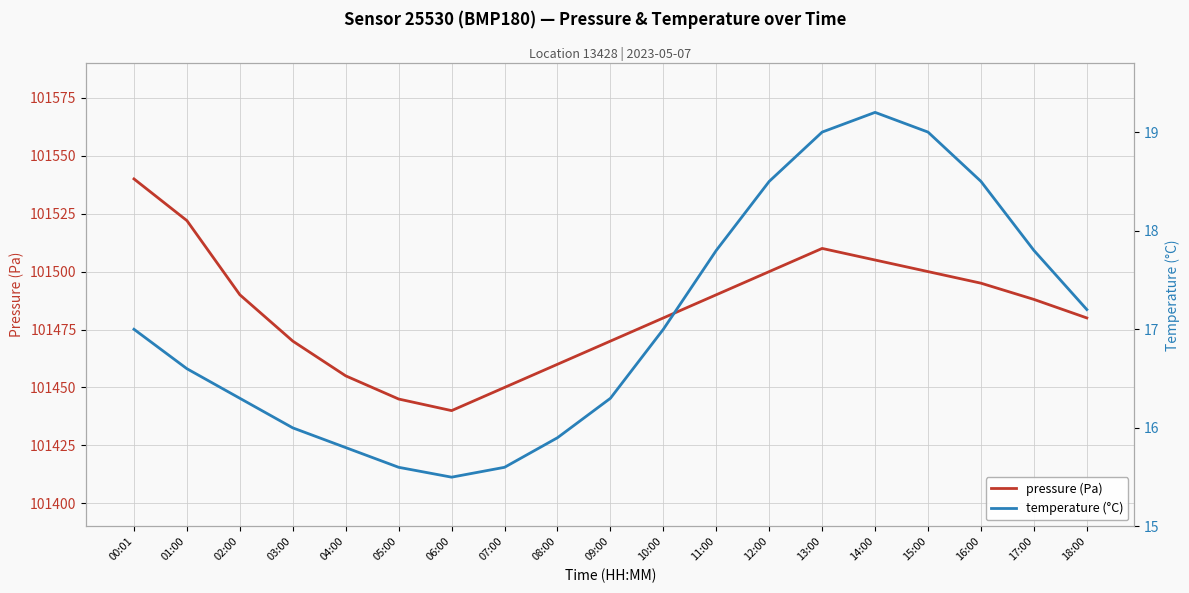

What is the sum of all pressure (Pa) values?

1928190